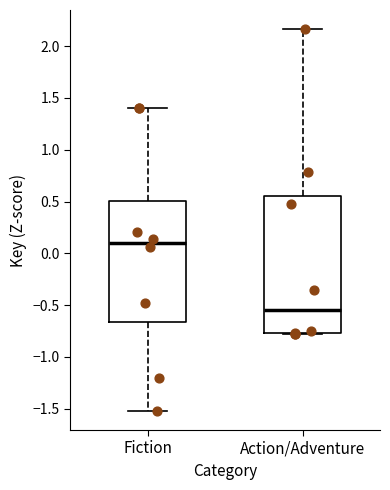

Which box's median line is the lowest?

Action/Adventure